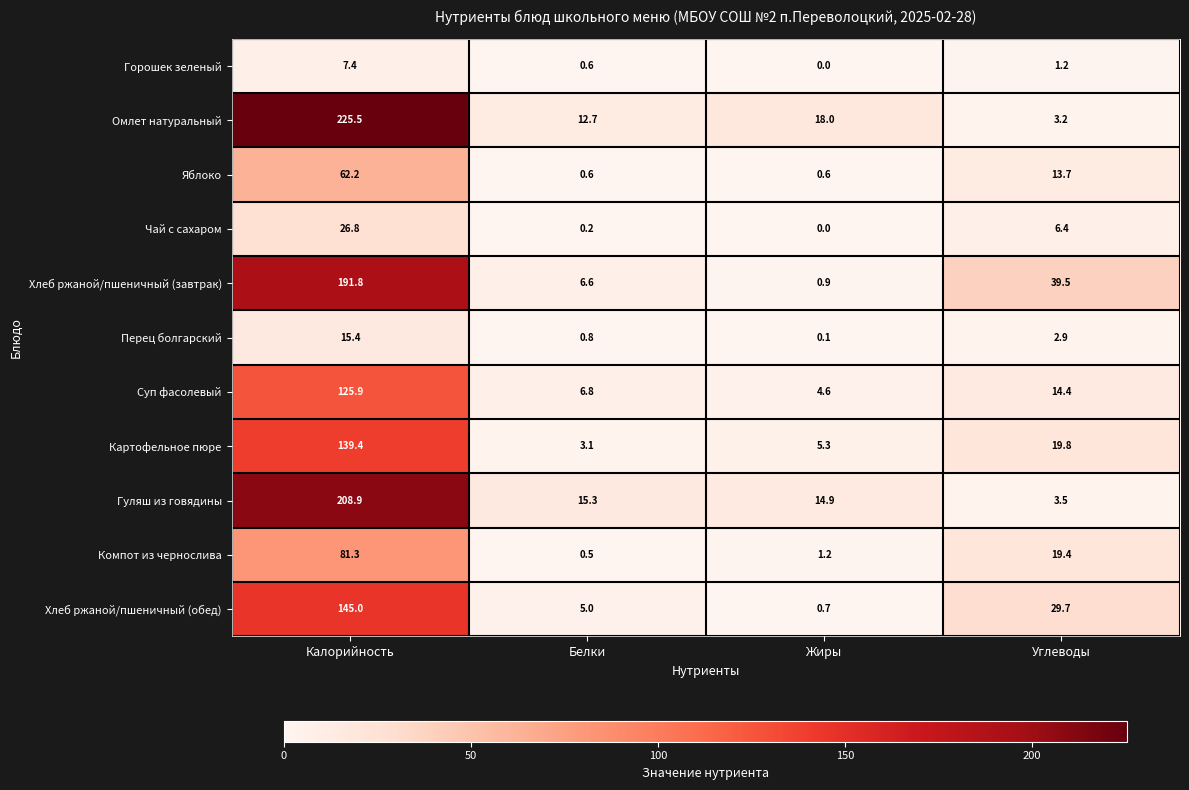

How many data points in Гуляш из говядины are less than 15?

2